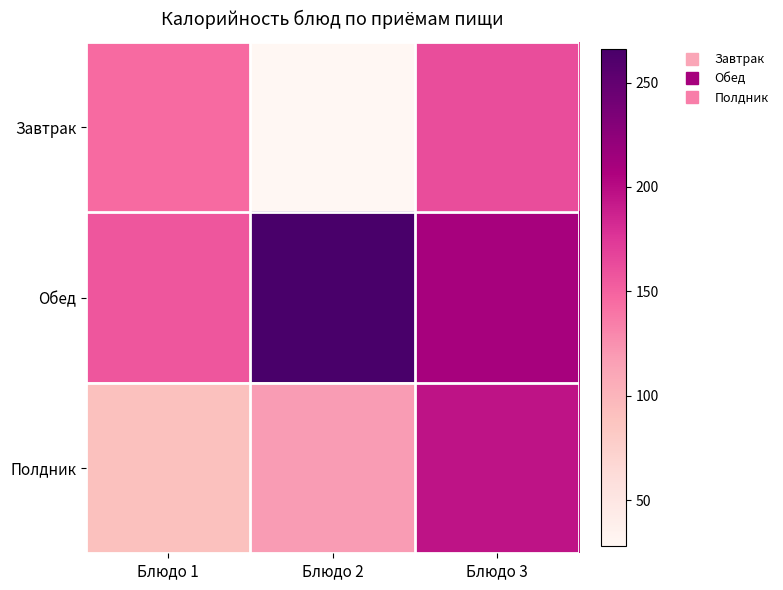

List the series in order of their peak value, lowest first.

Завтрак, Полдник, Обед